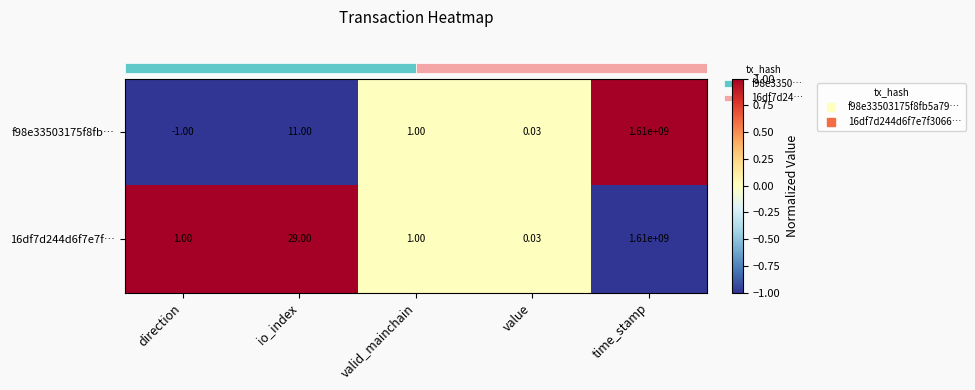

List the labels in order of f98e33503175f8fb… value, largest first.

time_stamp, io_index, valid_mainchain, value, direction